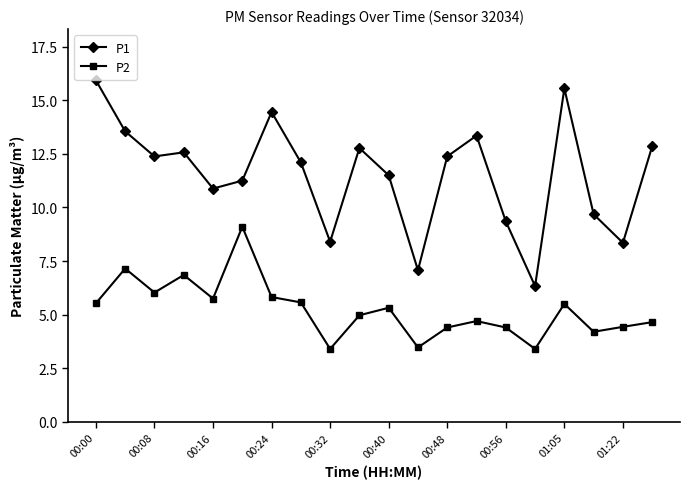

True or false: P1 and P2 intersect in this chart.

False